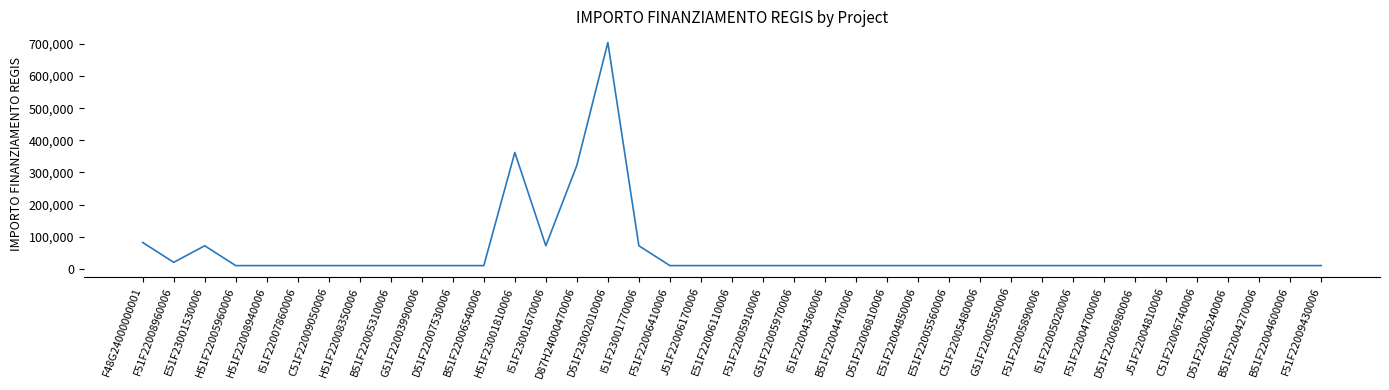

What is the greatest value displayed?

704421.9